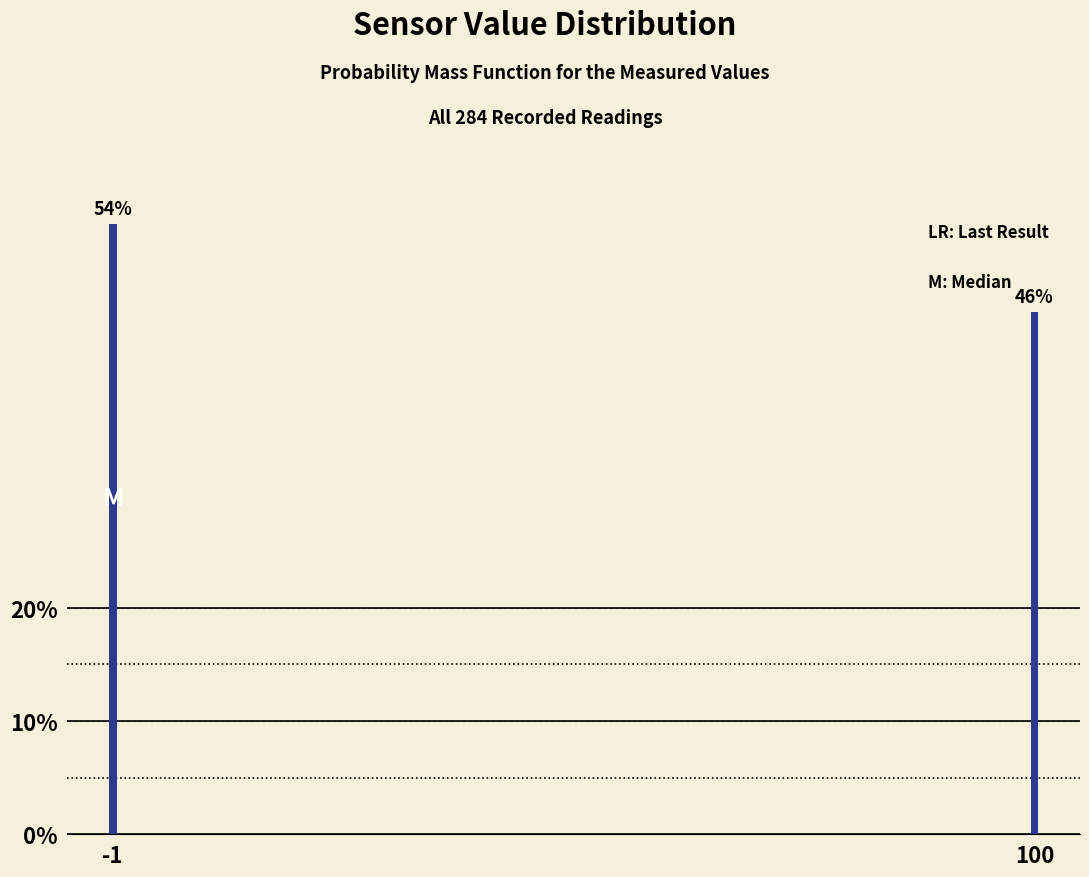

At which label is the value closest to 50?

100